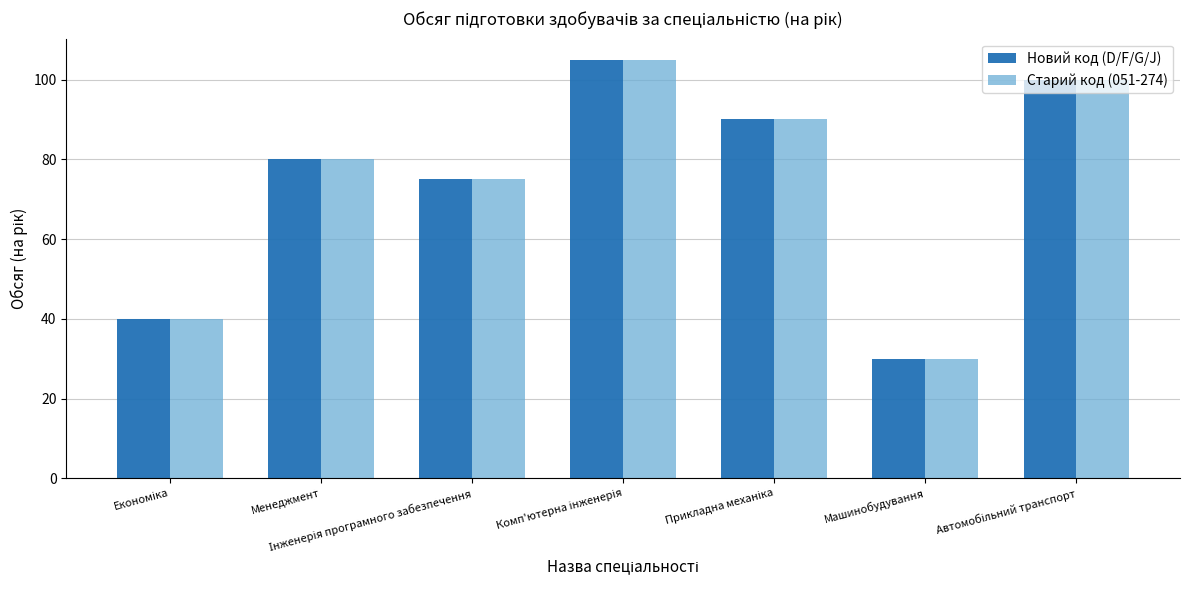

What position from the left is Менеджмент?

2